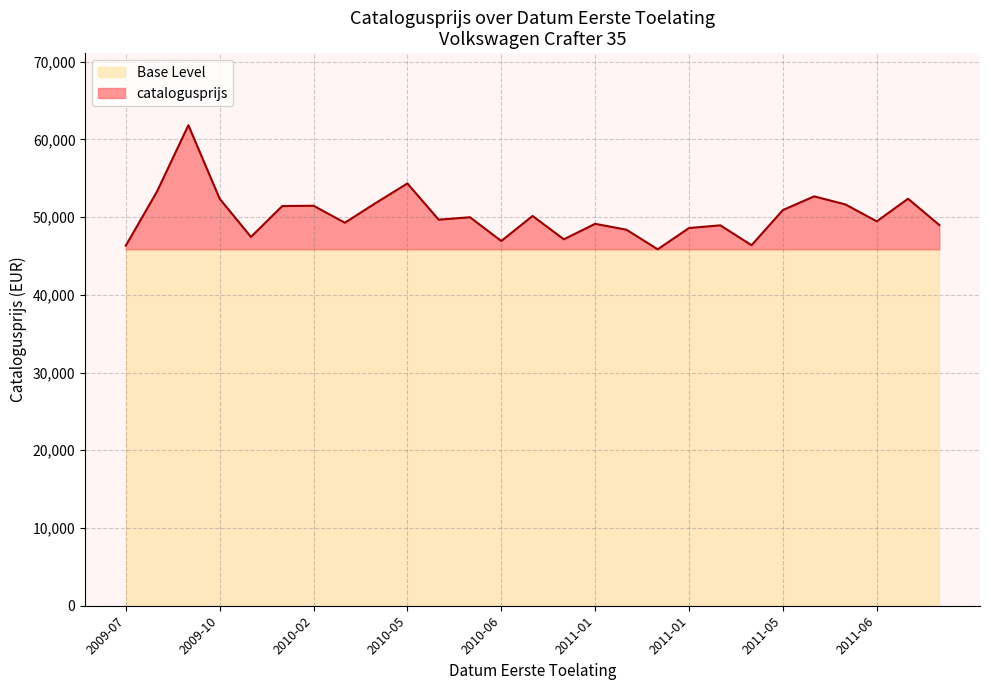

Which has a higher value, 20110331 or 20100628?

20100628